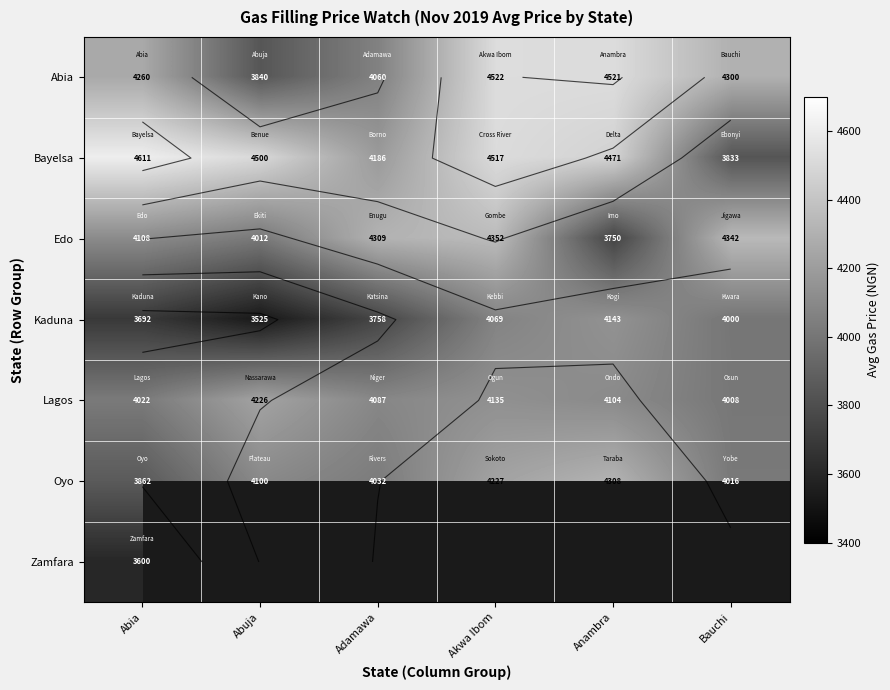

At which label does Lagos first exceed 4104?

Abuja